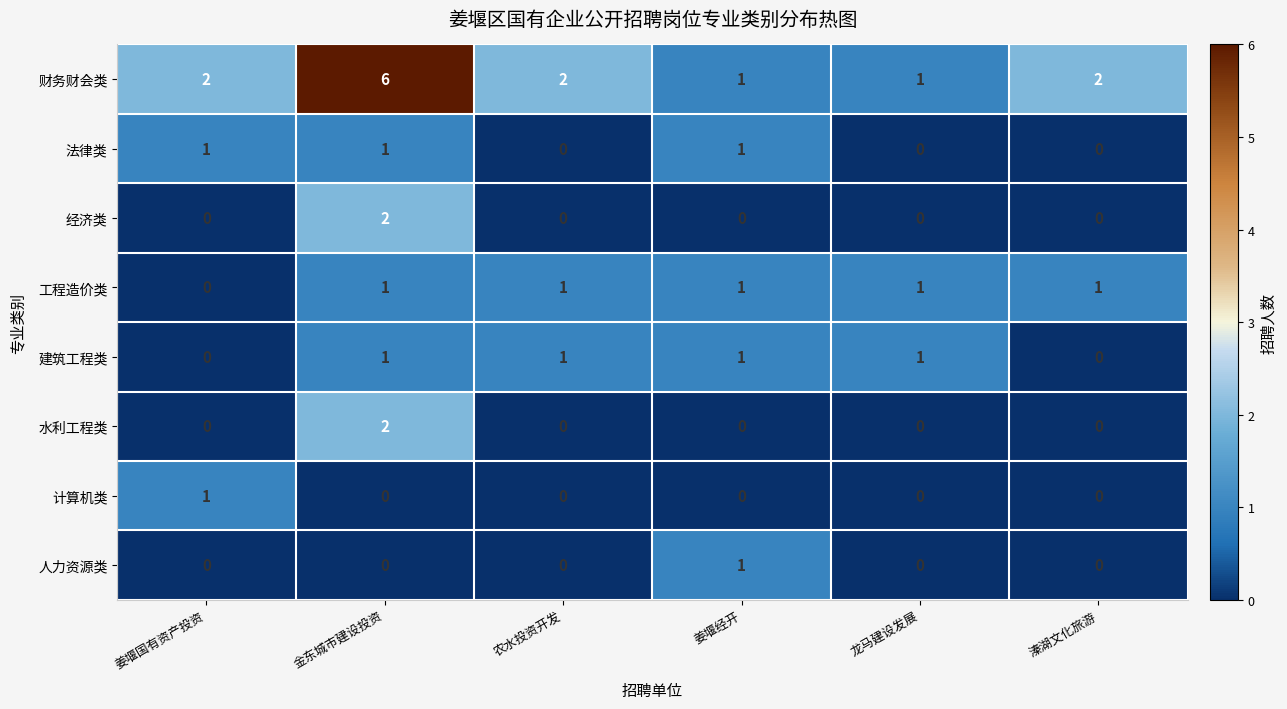

Between 金东城市建设投资 and 姜堰经开, which series saw the biggest shift?

财务财会类